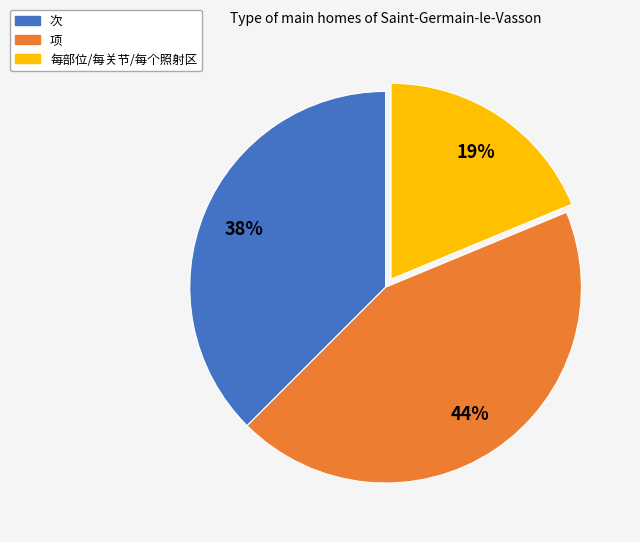

To the nearest percent, what is the average slice percentage?

33%